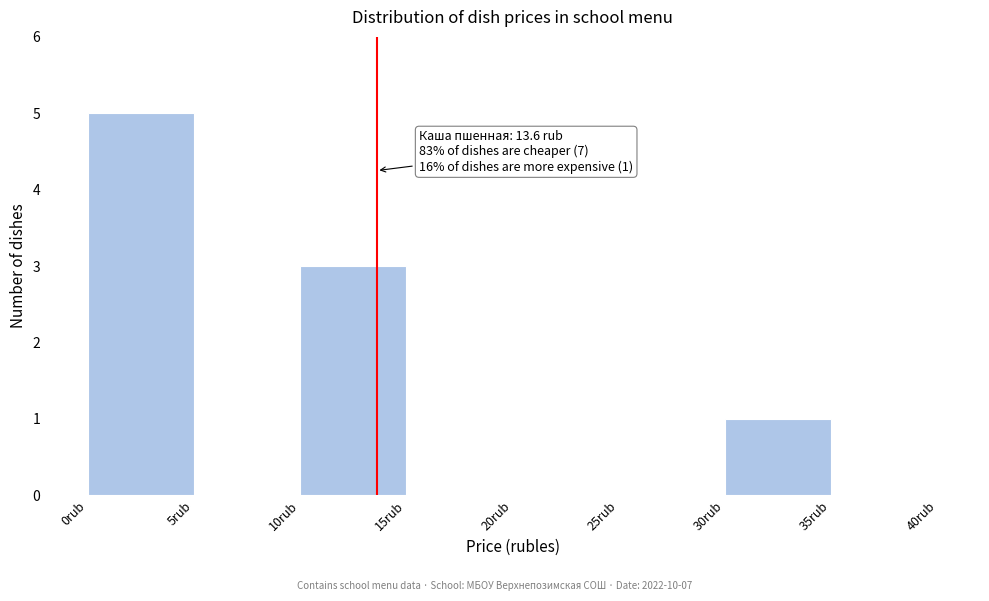

Over which range of the x-axis is the bar tallest?

0 to 5